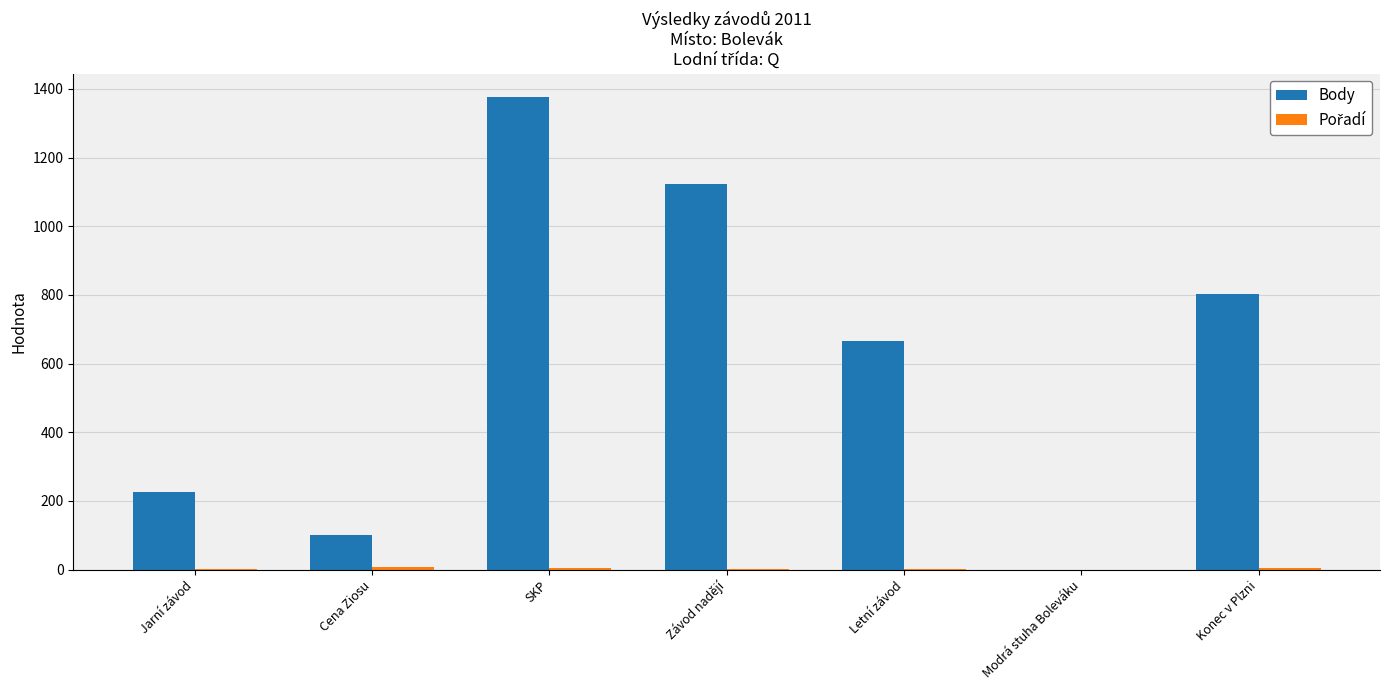

Which series changed the most between SKP and Závod nadějí?

Body